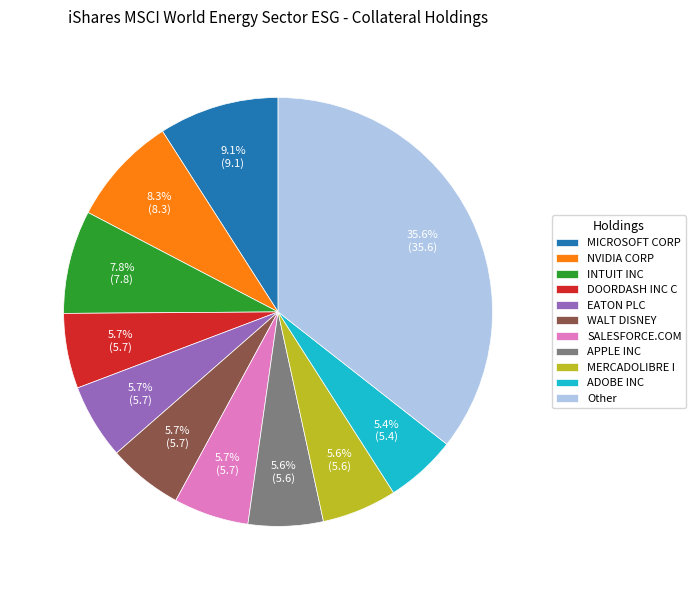

Which slice is the largest?

Other